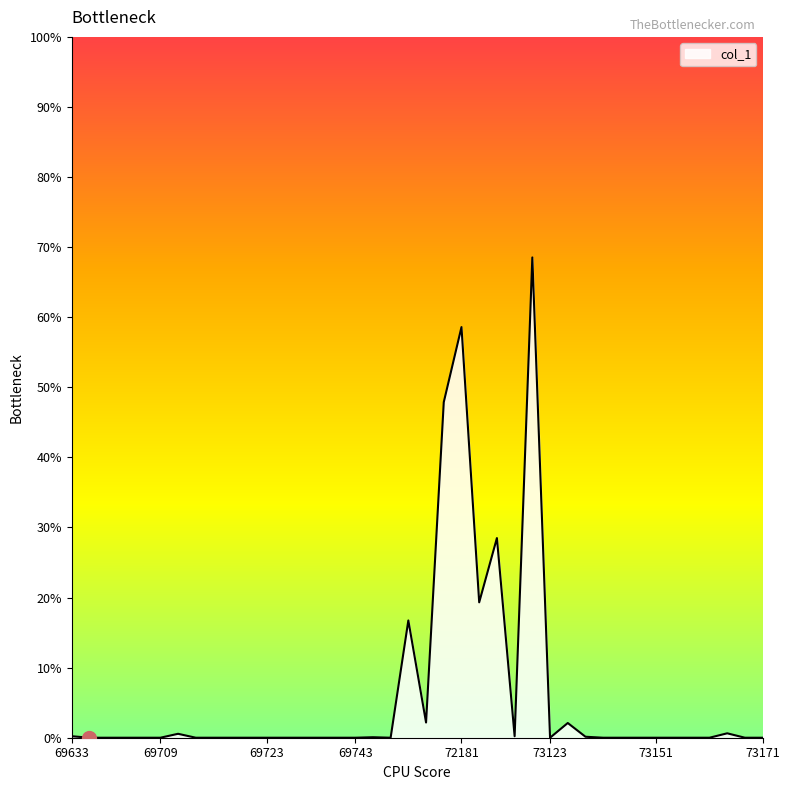

What is the difference between the maximum and minimum values?

68.5